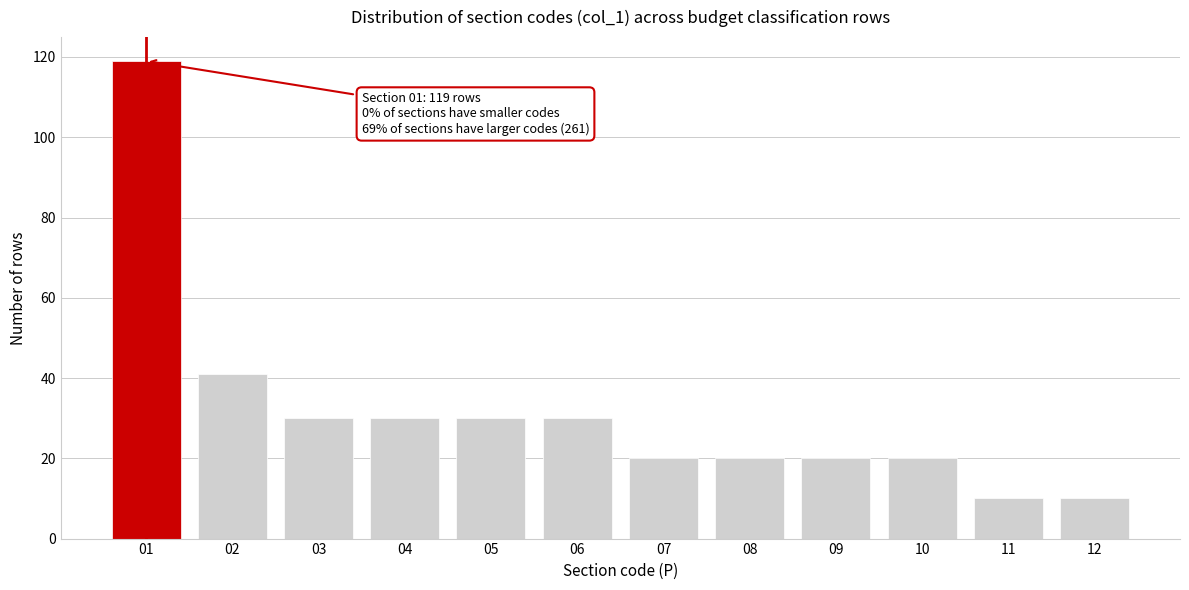

Reading left to right, extract all data points from this chart.

01=119	02=41	03=30	04=30	05=30	06=30	07=20	08=20	09=20	10=20	11=10	12=10